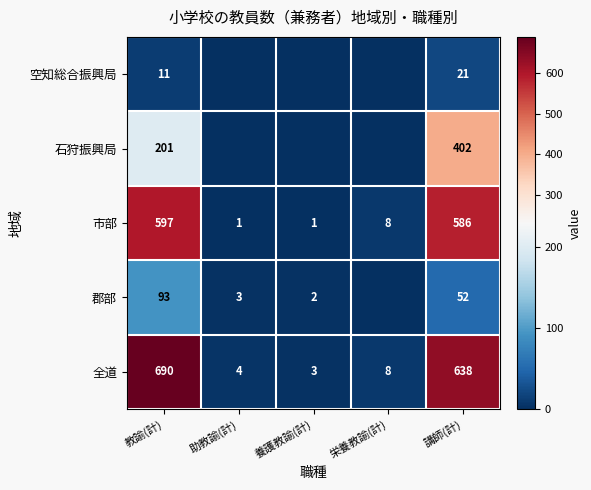

True or false: 市部 has a value of 1 at 養護教諭(計).

True